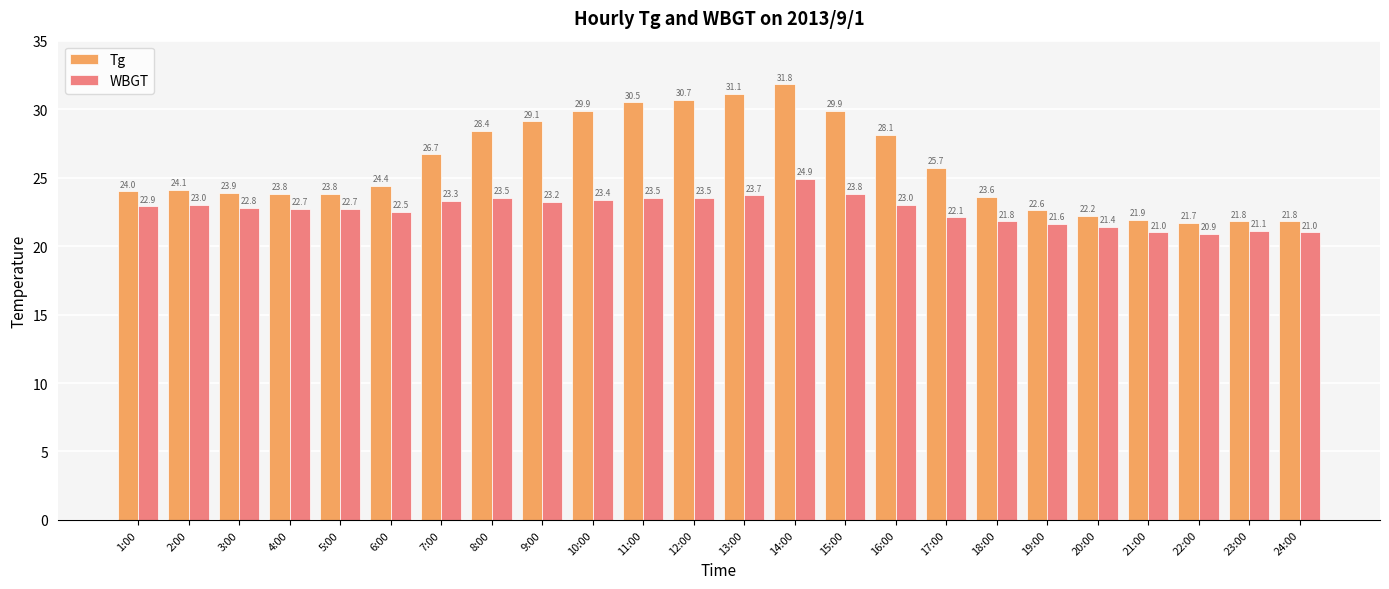

What is the value of the Tg bar at the 4th from the left?

23.8